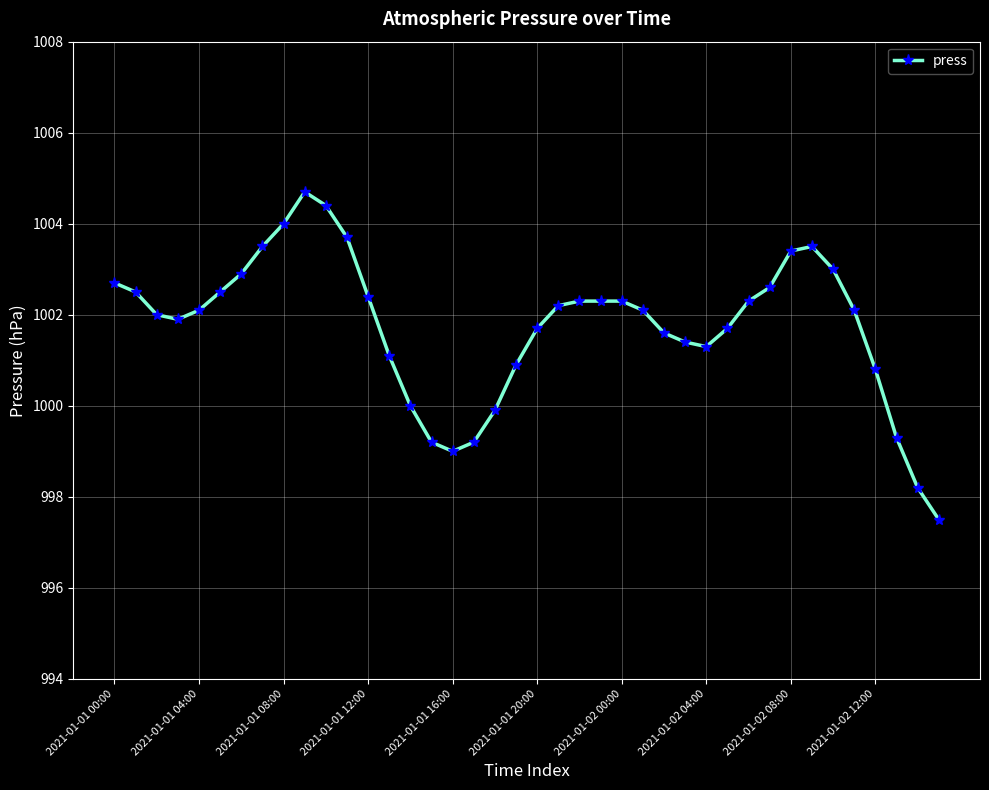

What is the sum of all values?

40070.2